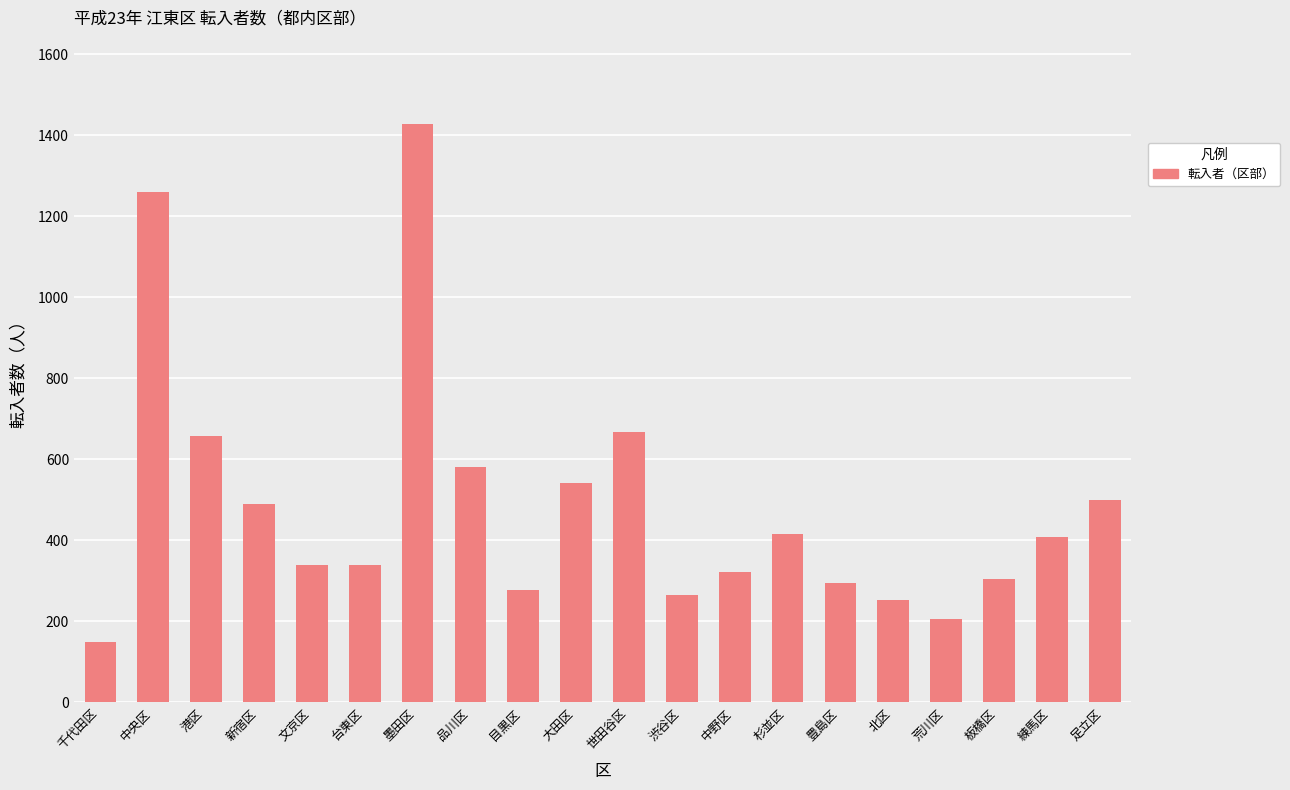

What is the change in value from 中央区 to 目黒区?

-983